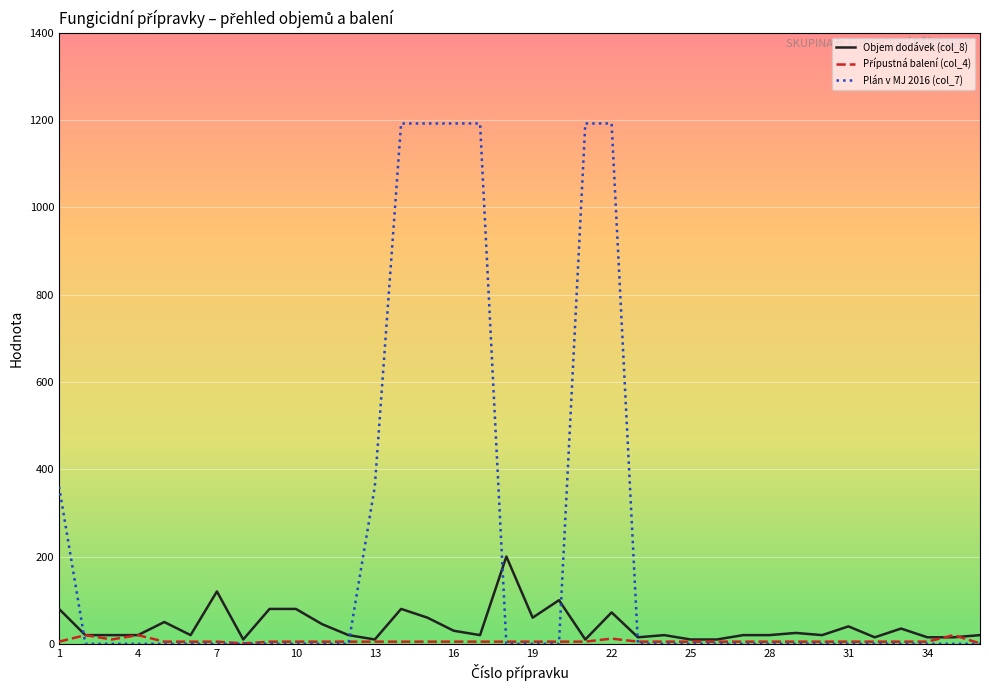

Which series has the largest range (max minus min)?

Plán v MJ 2016 (col_7)